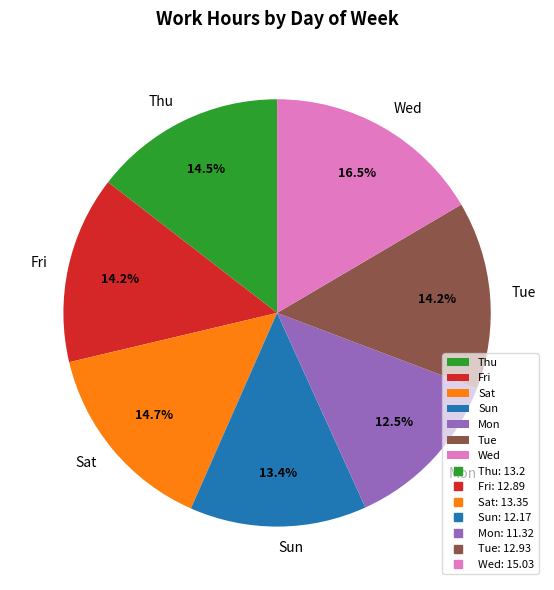

What percentage is NOT represented by Mon?

87.5%